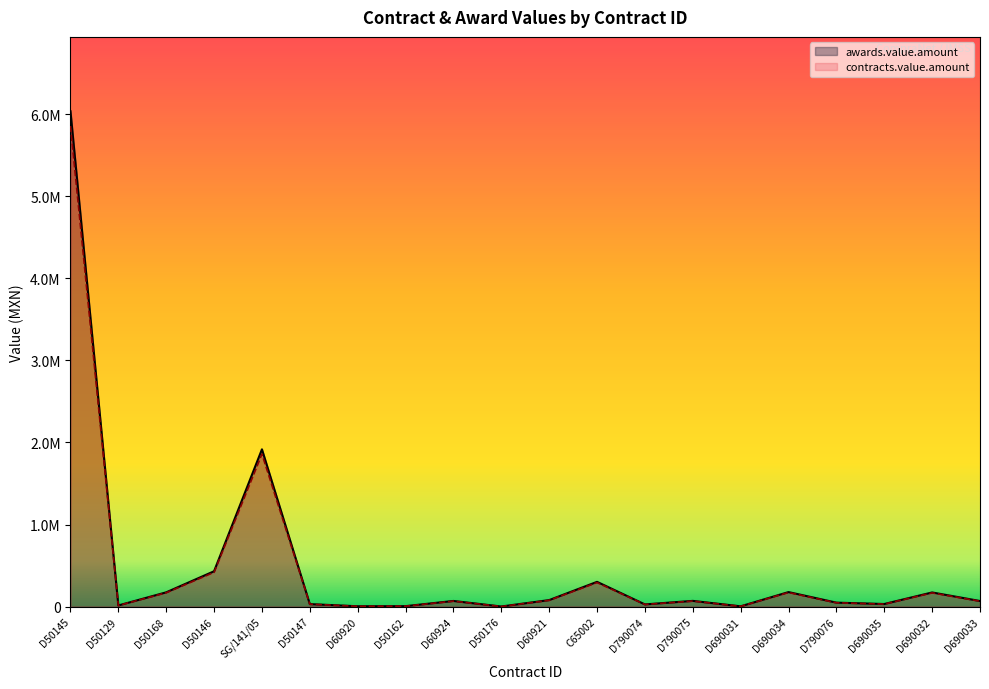

Which has a higher value, D60921 or SG/141/05?

SG/141/05